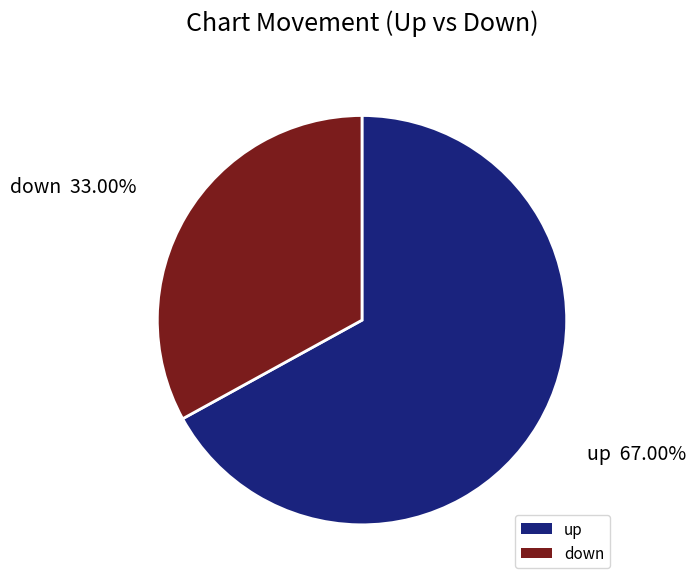

To the nearest percent, what percentage of the pie is up?

67%